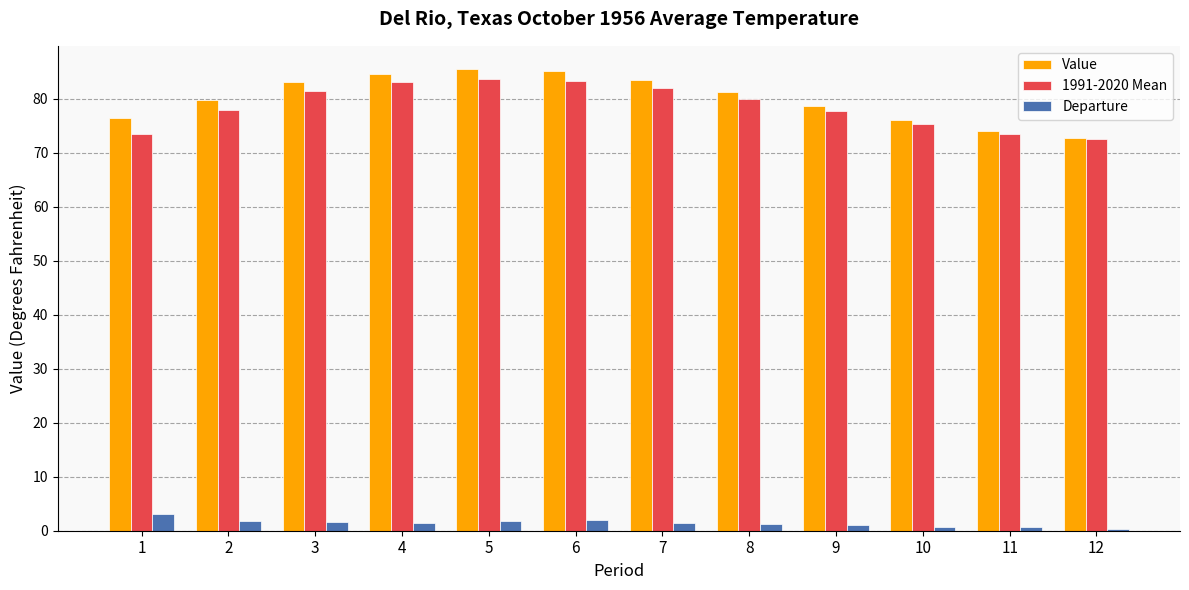

How many distinct data groups are displayed?

3